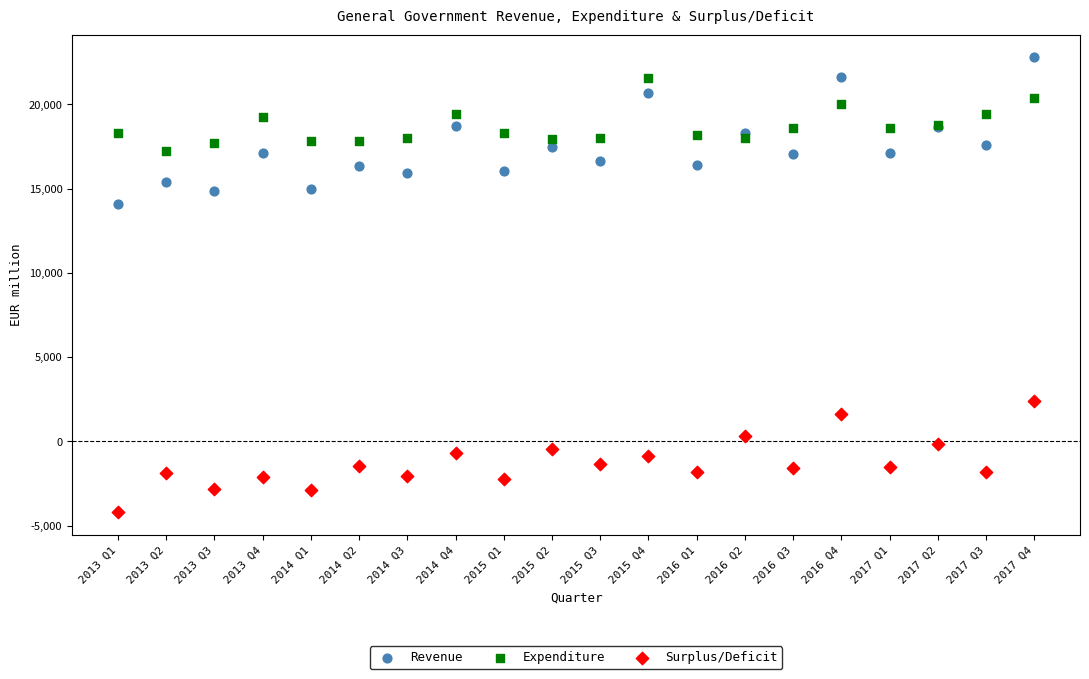

Which series contains the lowest Y value?

Surplus/Deficit